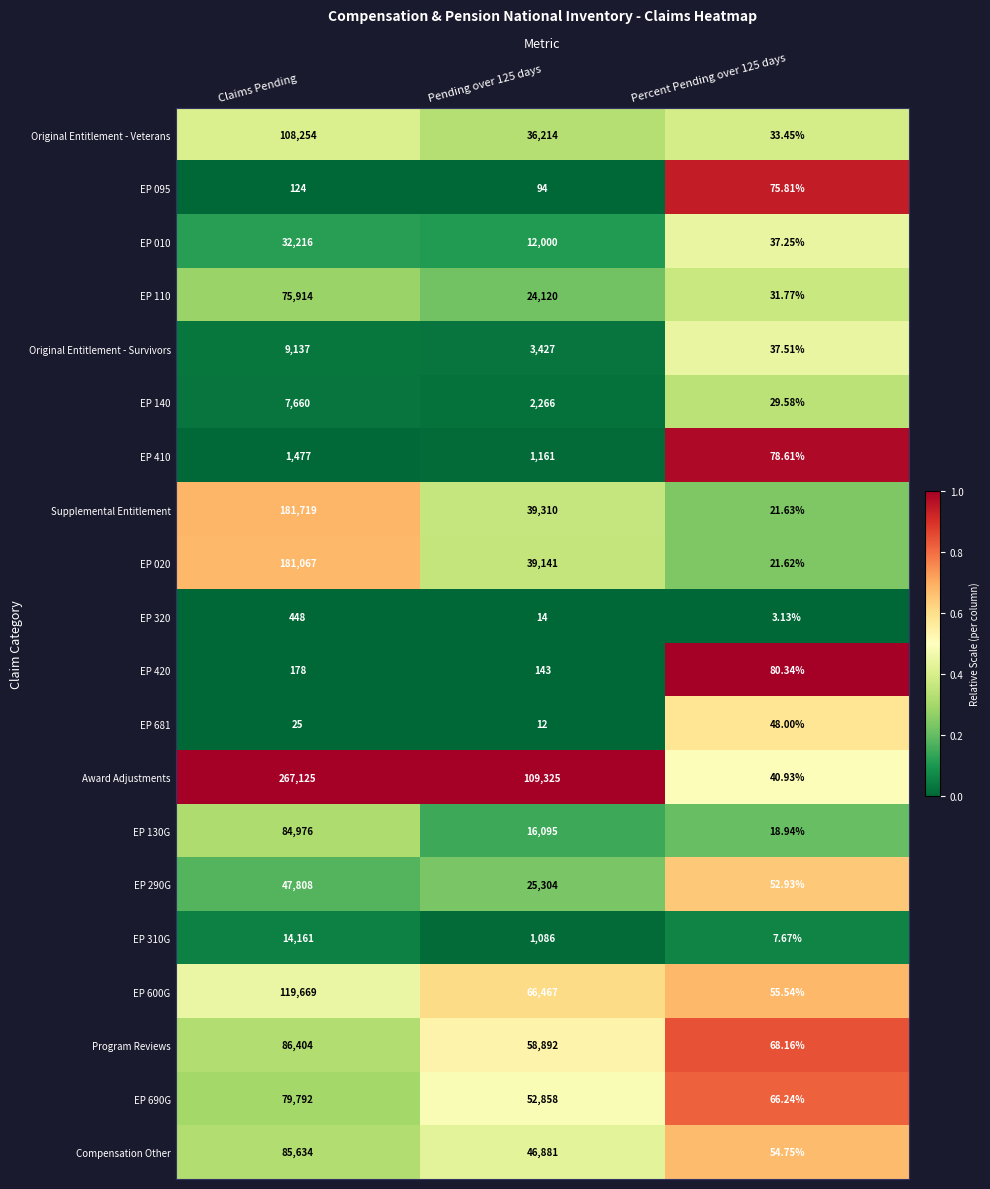

List the series in order of their peak value, highest first.

Award Adjustments, Supplemental Entitlement, EP 020, EP 600G, Original Entitlement - Veterans, Program Reviews, Compensation Other, EP 130G, EP 690G, EP 110, EP 290G, EP 010, EP 310G, Original Entitlement - Survivors, EP 140, EP 410, EP 320, EP 420, EP 095, EP 681